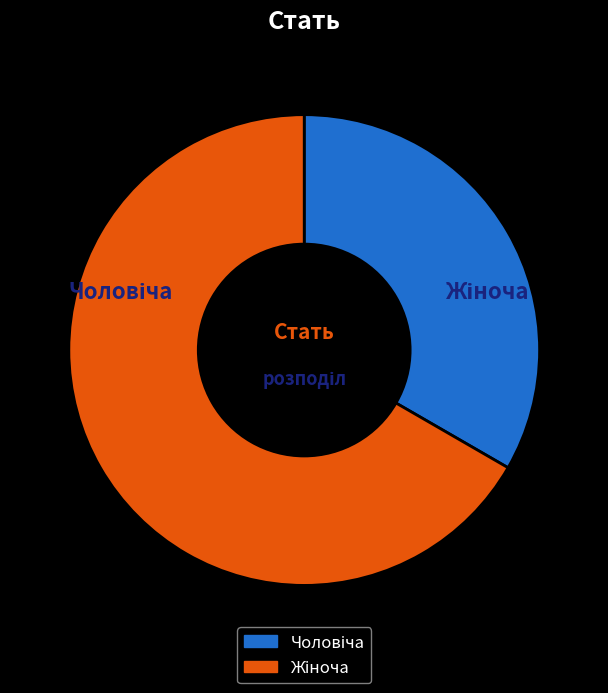

To the nearest percent, what percentage of the pie is Чоловіча?

33%